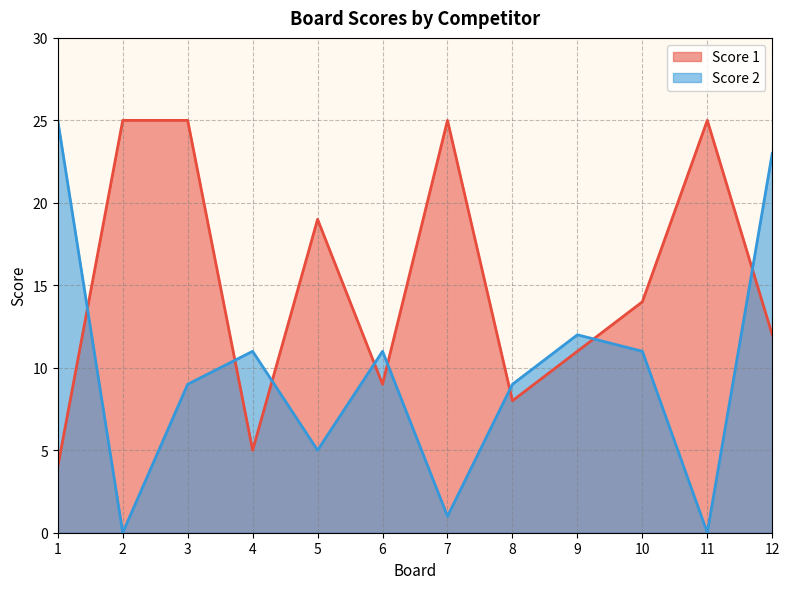

At which label does Score 1 reach its peak?

2